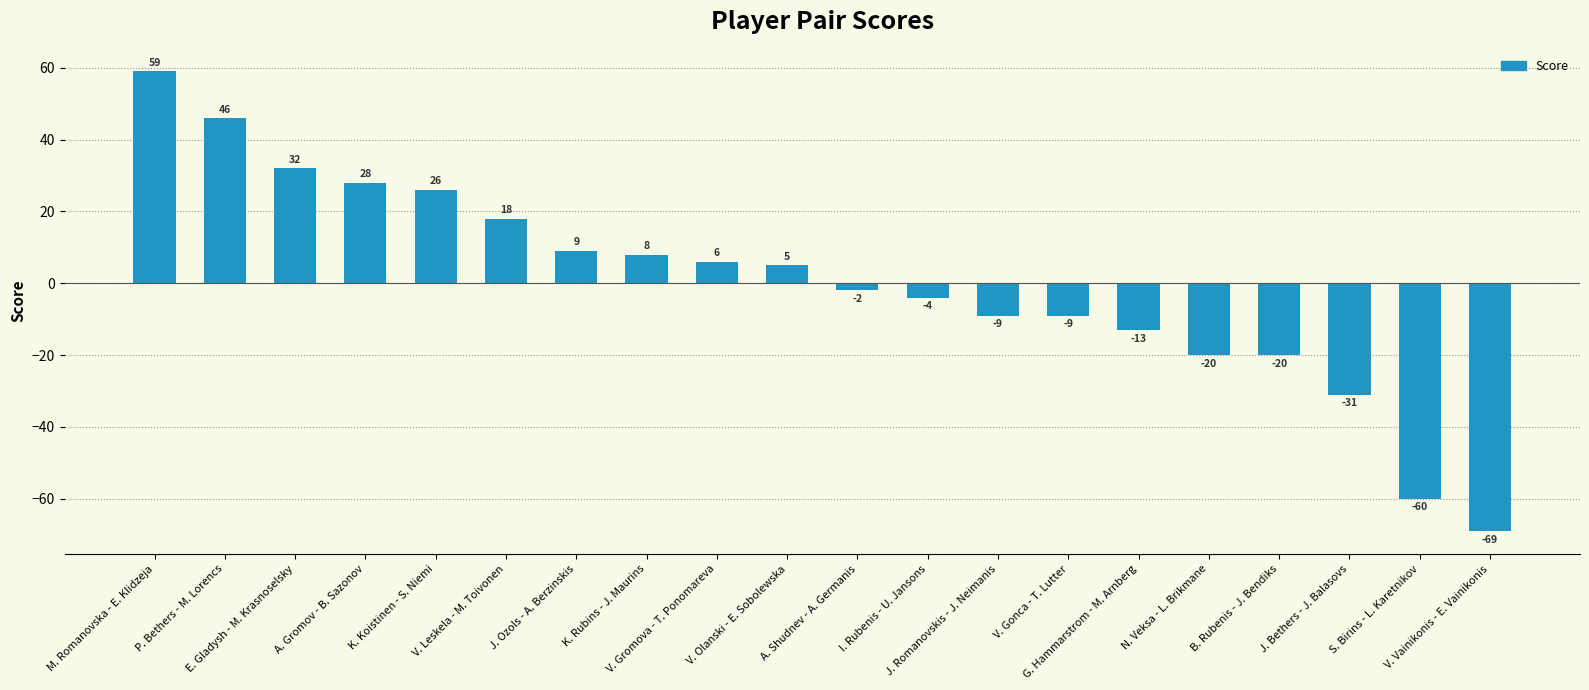

How many values are above zero?

10